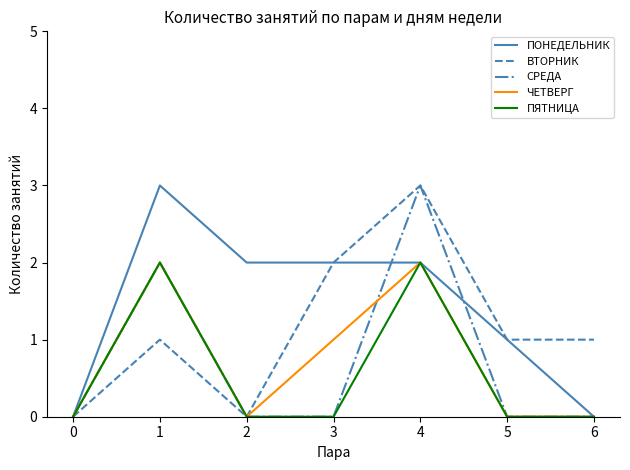

Between 0 and 2, which series saw the biggest shift?

ПОНЕДЕЛЬНИК